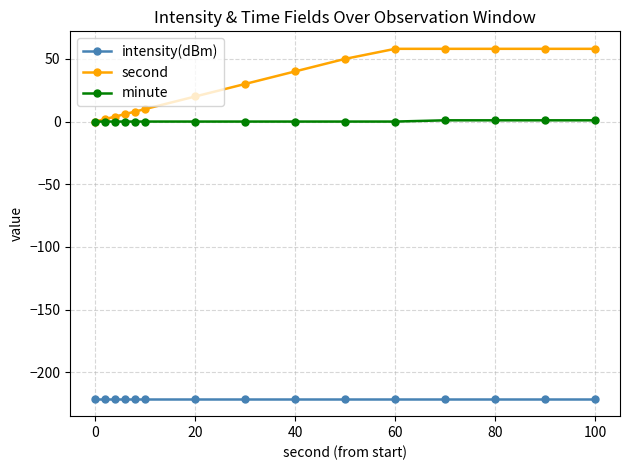

True or false: intensity(dBm) and minute cross at least once.

False